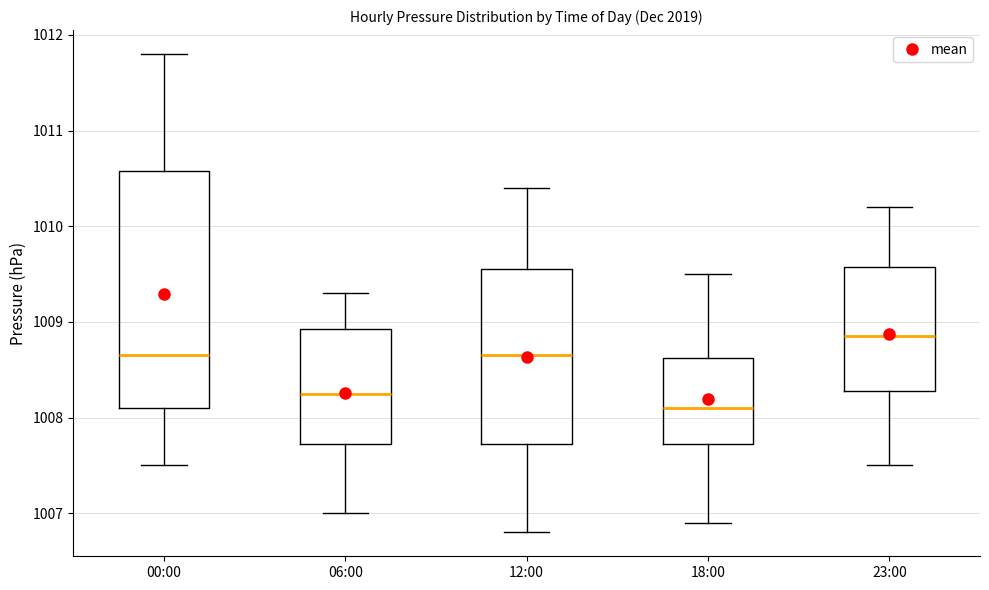

Reading left to right, read every box against the y-axis: the position of its median line, the range the box covers, and the ends of its whiskers. The values are not printed on the chart, so give them approximately, as read against the axis.

00:00: median 1008.7, box 1008.1 to 1010.6, whiskers 1007.5 to 1011.8
06:00: median 1008.3, box 1007.7 to 1008.9, whiskers 1007.0 to 1009.3
12:00: median 1008.7, box 1007.7 to 1009.6, whiskers 1006.8 to 1010.4
18:00: median 1008.1, box 1007.7 to 1008.6, whiskers 1006.9 to 1009.5
23:00: median 1008.9, box 1008.3 to 1009.6, whiskers 1007.5 to 1010.2